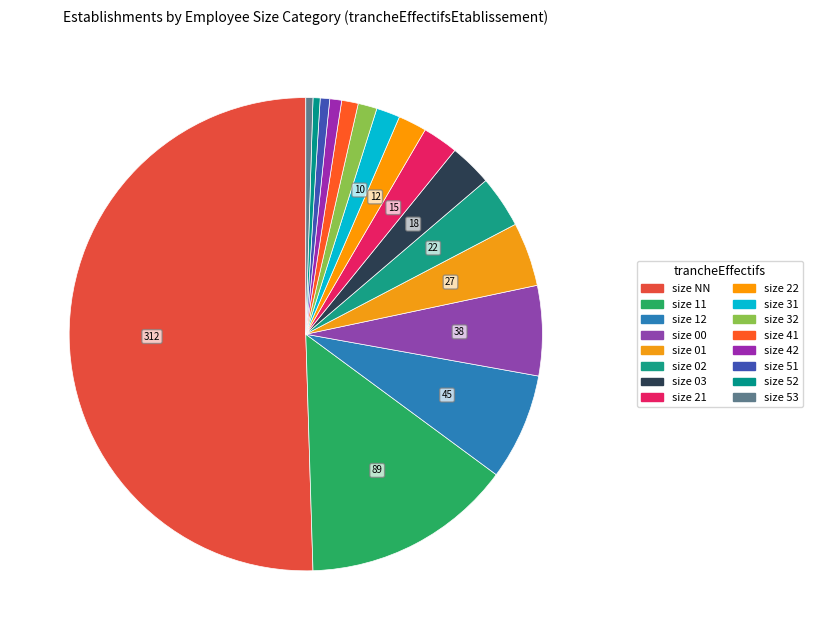

Rank the categories by value from highest to lowest.

NN, 11, 12, 00, 01, 02, 03, 21, 22, 31, 32, 41, 42, 51, 52, 53